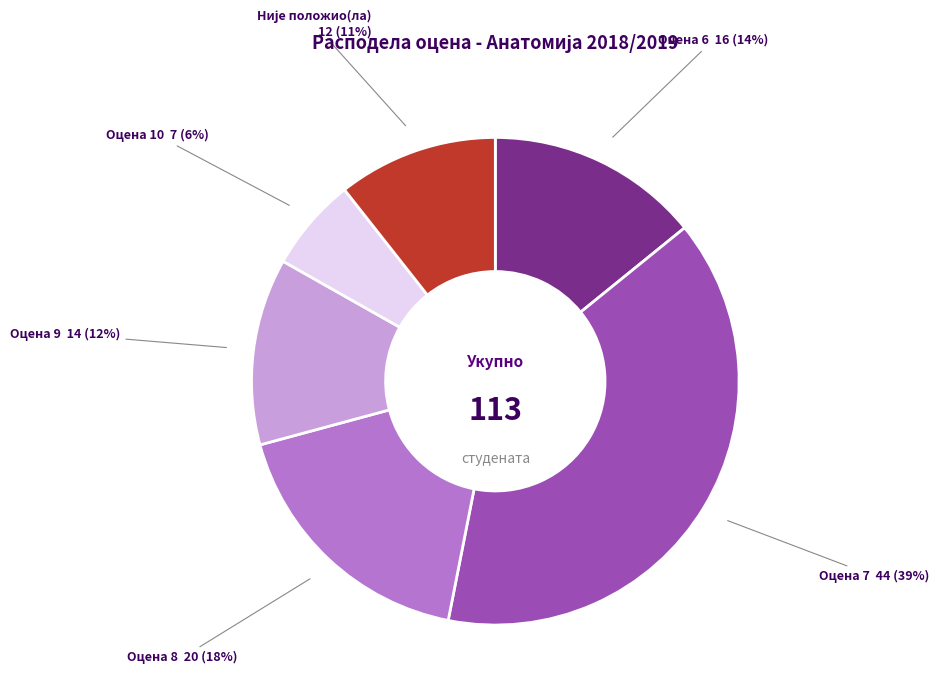

To the nearest percent, what is the average slice percentage?

17%